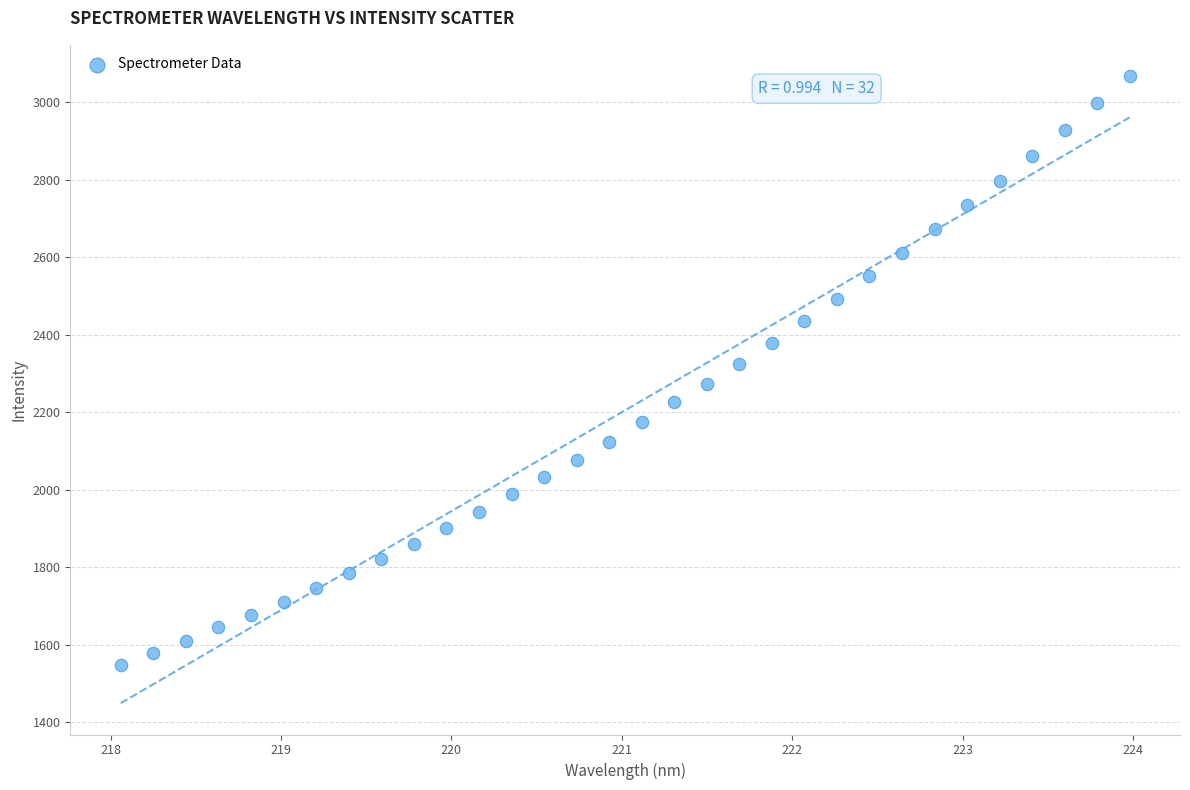

What is the range of X values (max minus min)?

5.9